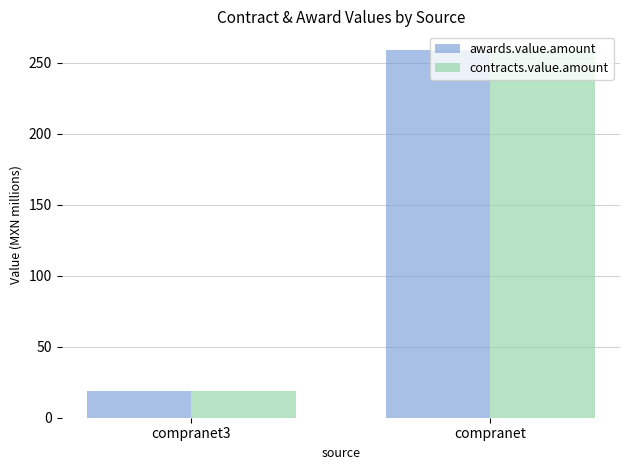

The value of awards.value.amount at compranet3 is 27.2. True or false?

False